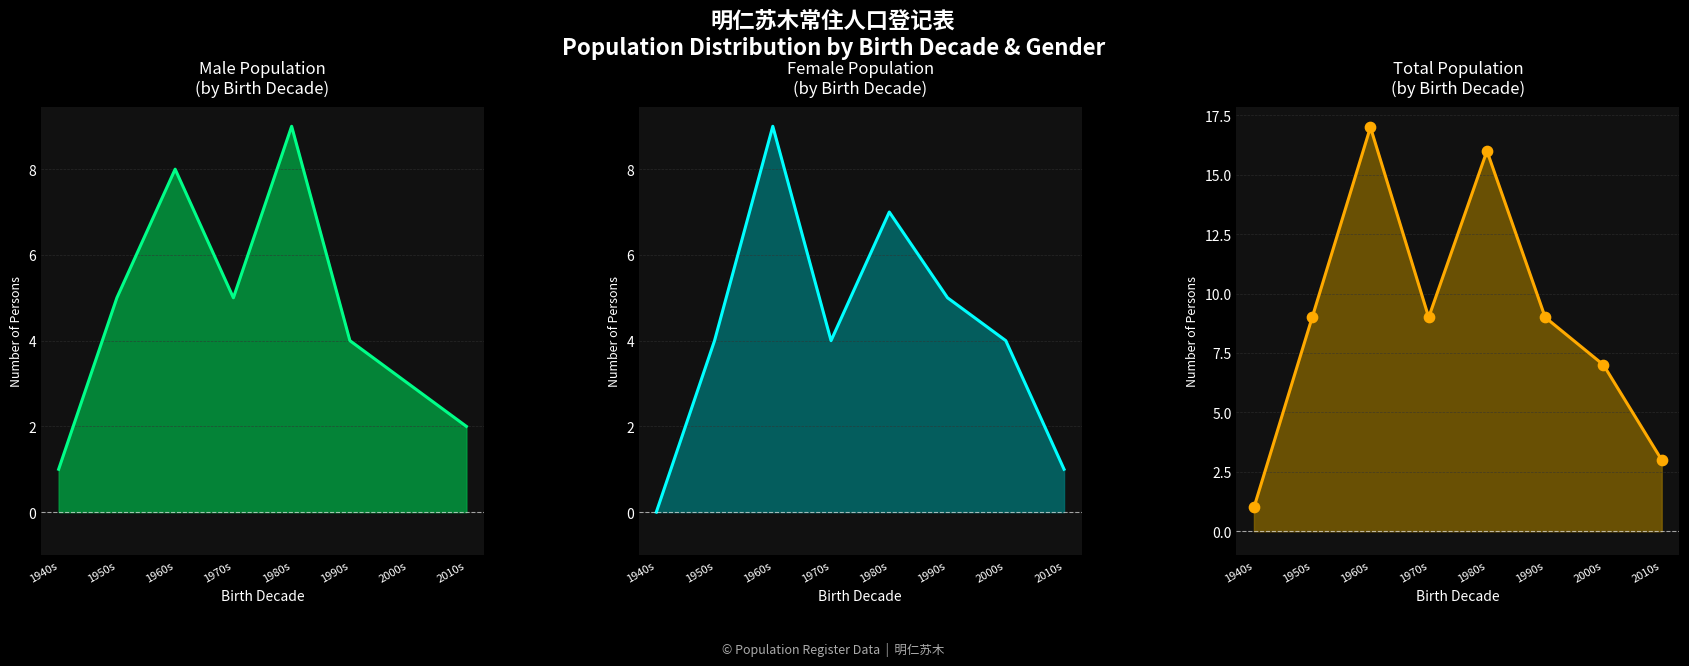

Which series contains the lowest Y value?

Female count